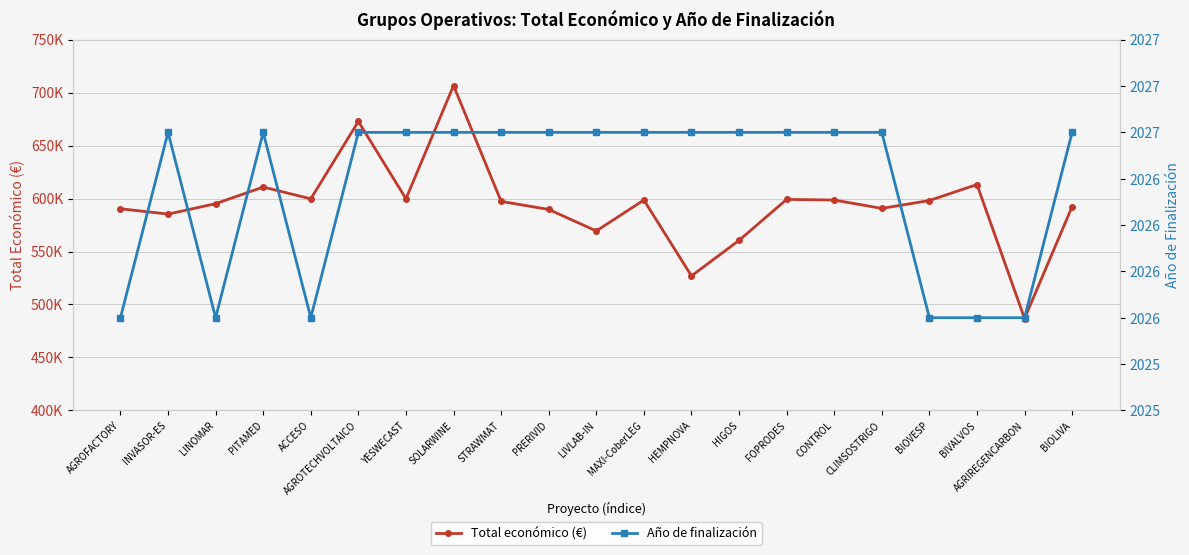

At which category is the sum across all series the highest?

SOLARWINE